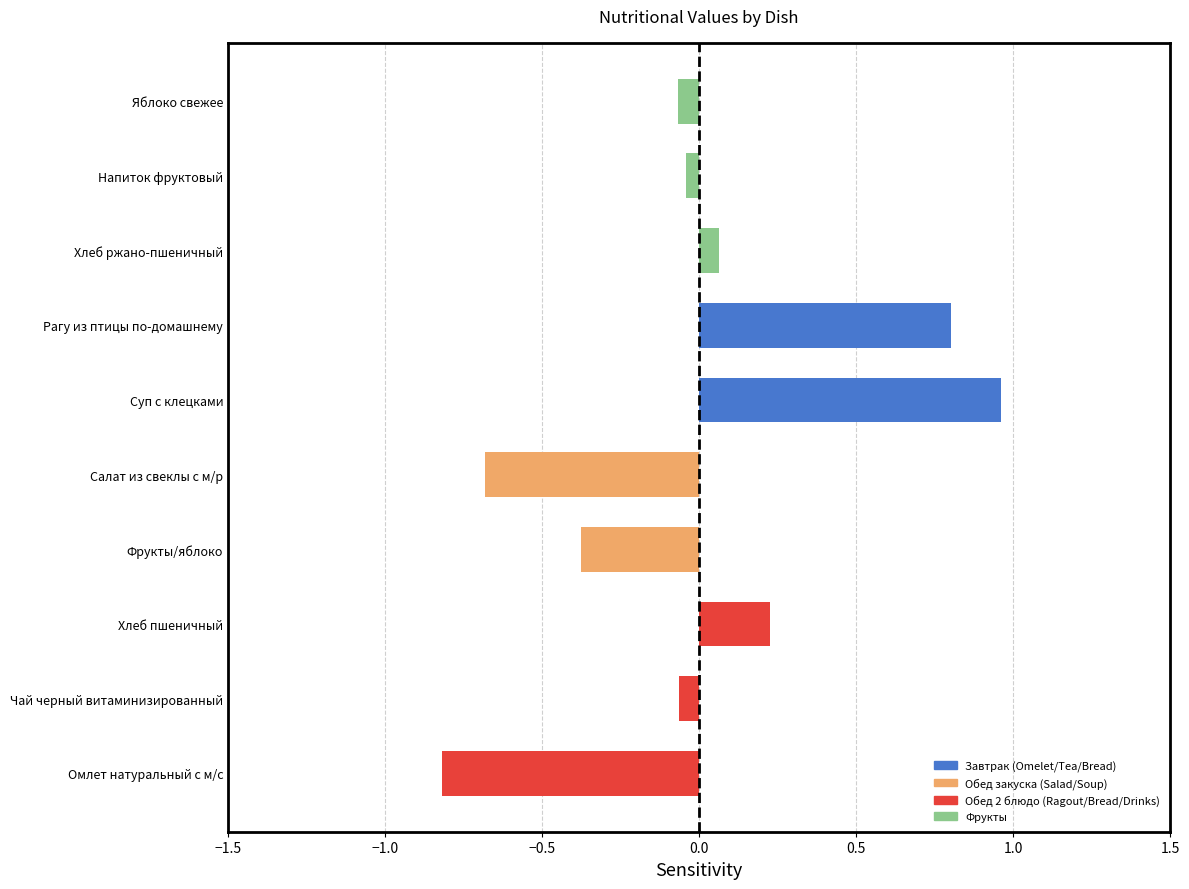

What is the minimum value shown in the chart?

-0.8